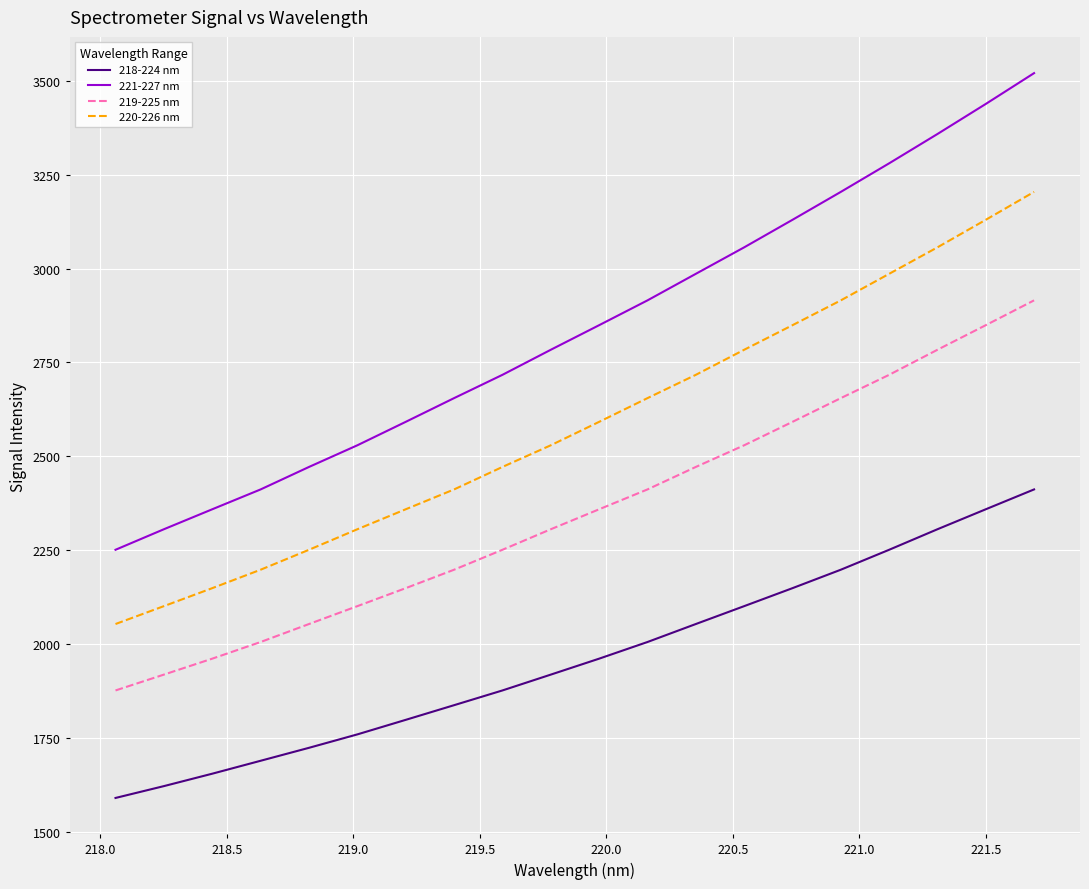

List the series in order of their peak value, highest first.

221-227 nm, 220-226 nm, 219-225 nm, 218-224 nm